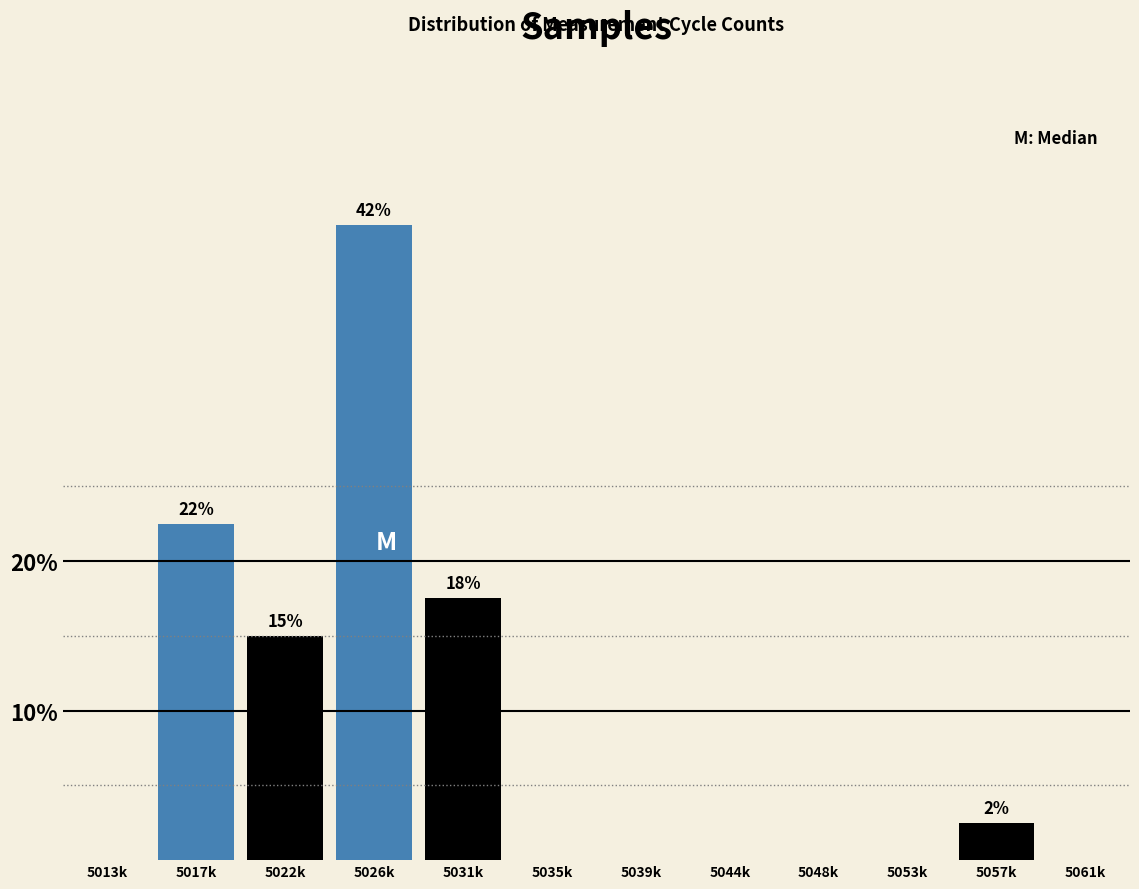

Reading left to right, extract all data points from this chart.

5013k=0.0	5017k=22.5	5022k=15.0	5026k=42.5	5031k=17.5	5035k=0.0	5039k=0.0	5044k=0.0	5048k=0.0	5053k=0.0	5057k=2.5	5061k=0.0